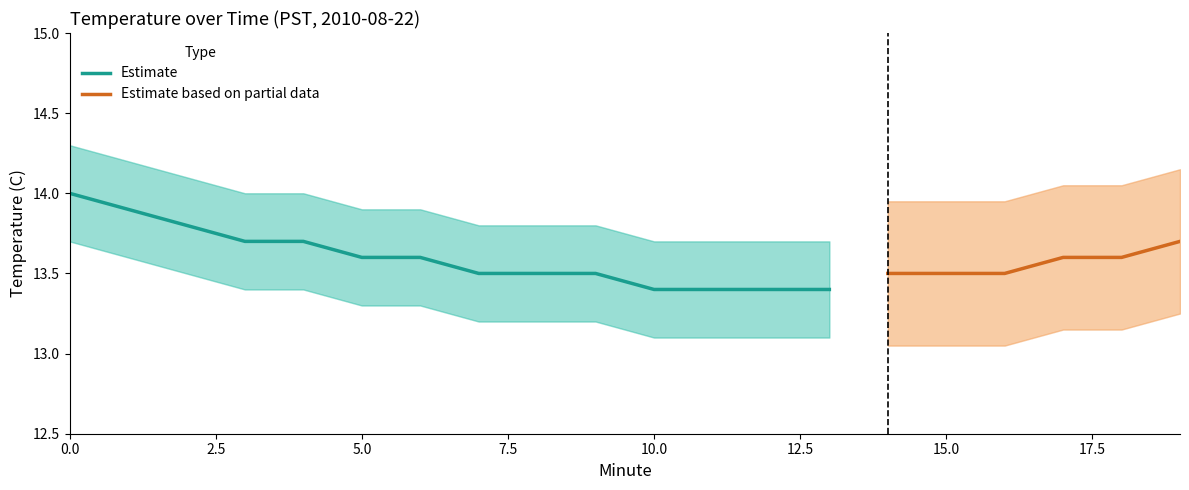

True or false: Temperature (C) and Partial Upper intersect in this chart.

False